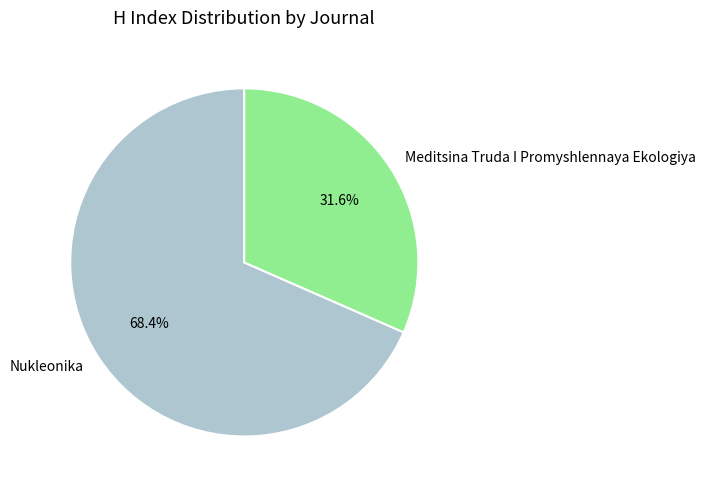

Is it true that Nukleonika is 81% of the pie?

False